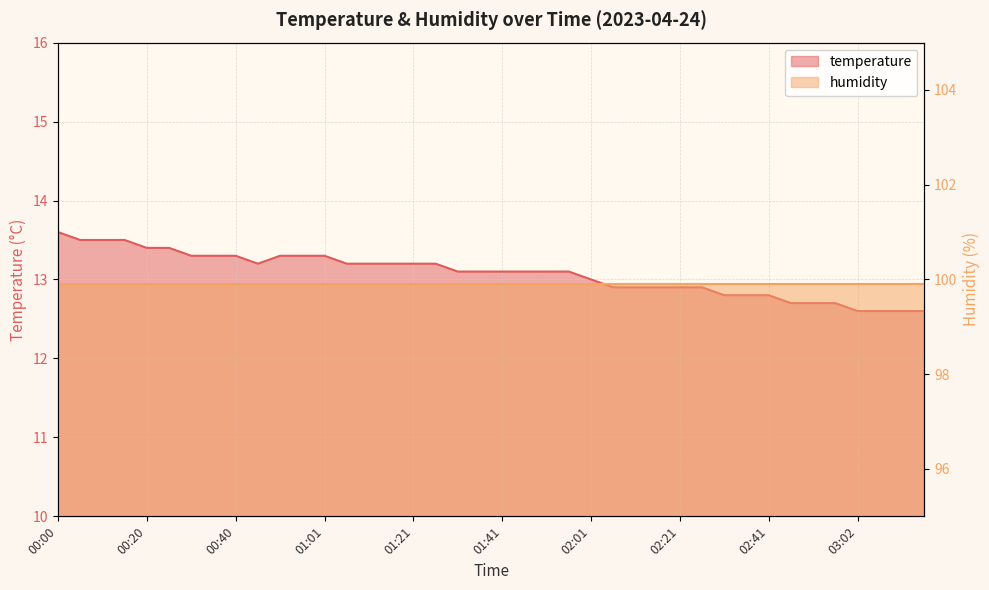

Is it true that the value at 03:02 is 22.0?

False